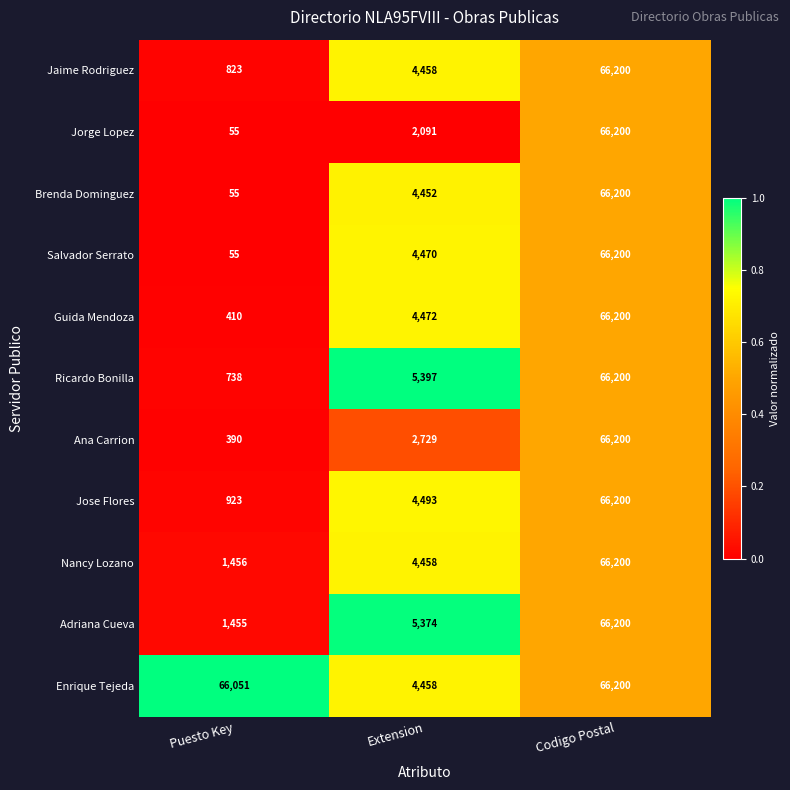

At which category does the chart reach its minimum across all series?

Puesto Key